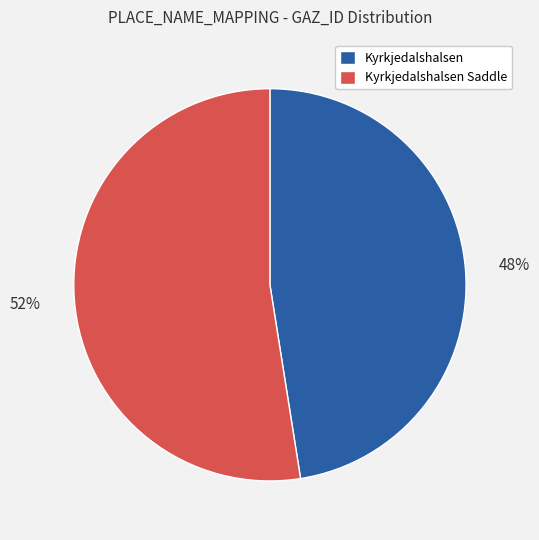

Is there any slice that represents more than half of the pie?

Yes